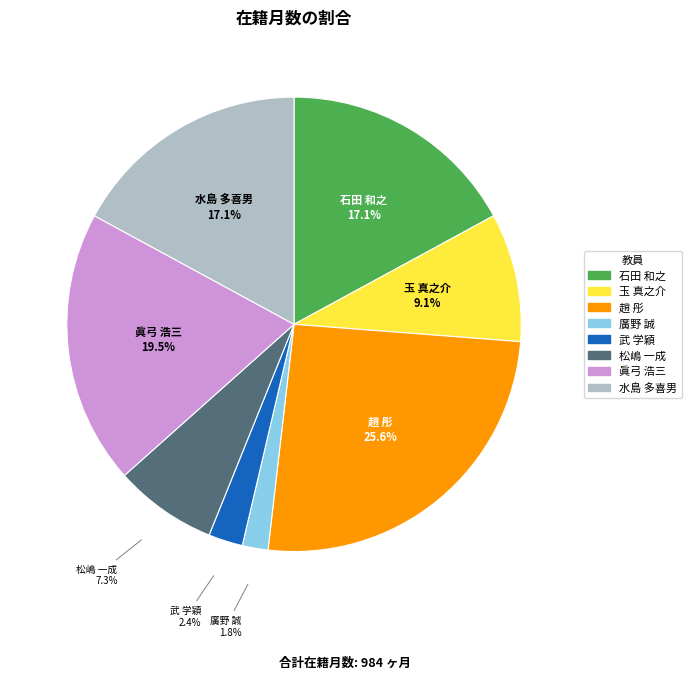

Which category has the smallest portion of the pie?

廣野 誠